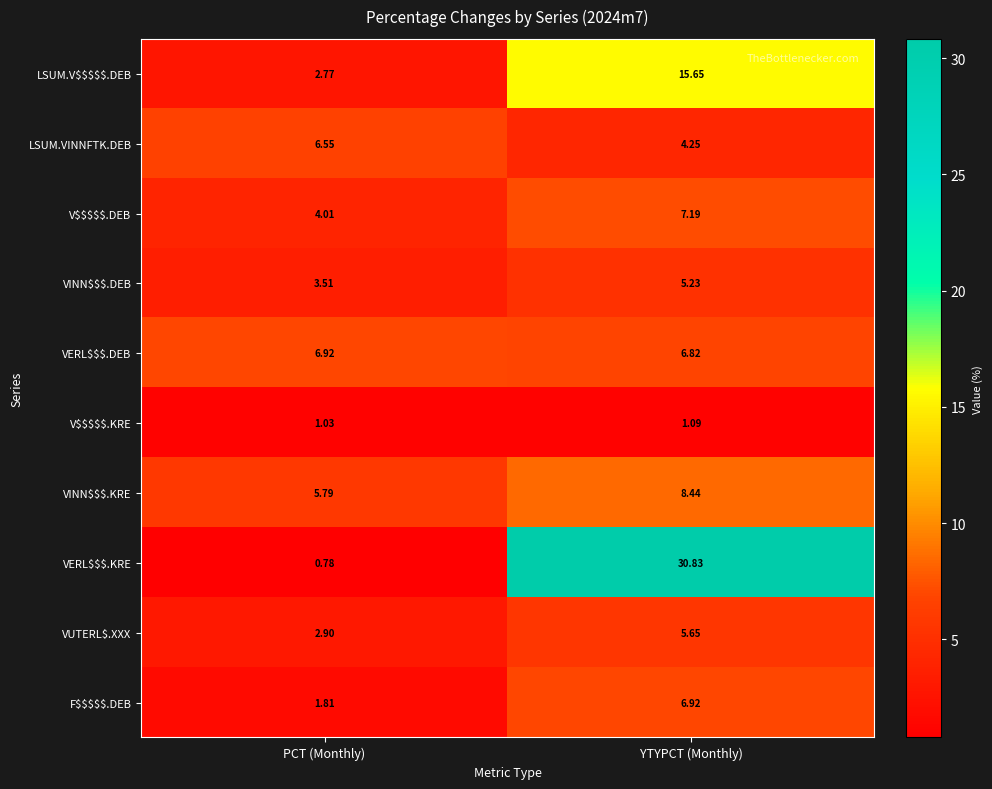

At which category is the sum across all series the highest?

YTYPCT (Monthly)